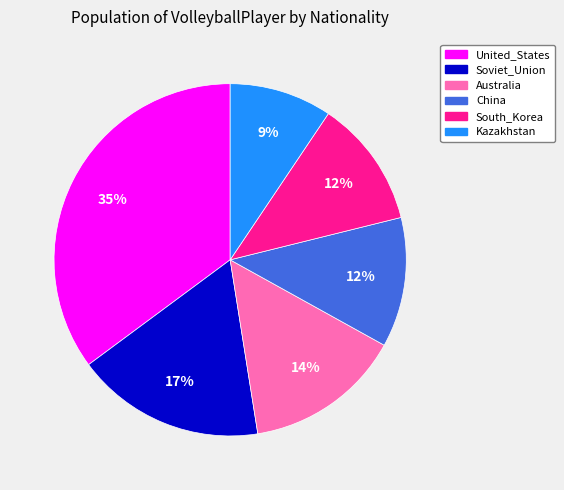

Does any single category account for the majority?

No